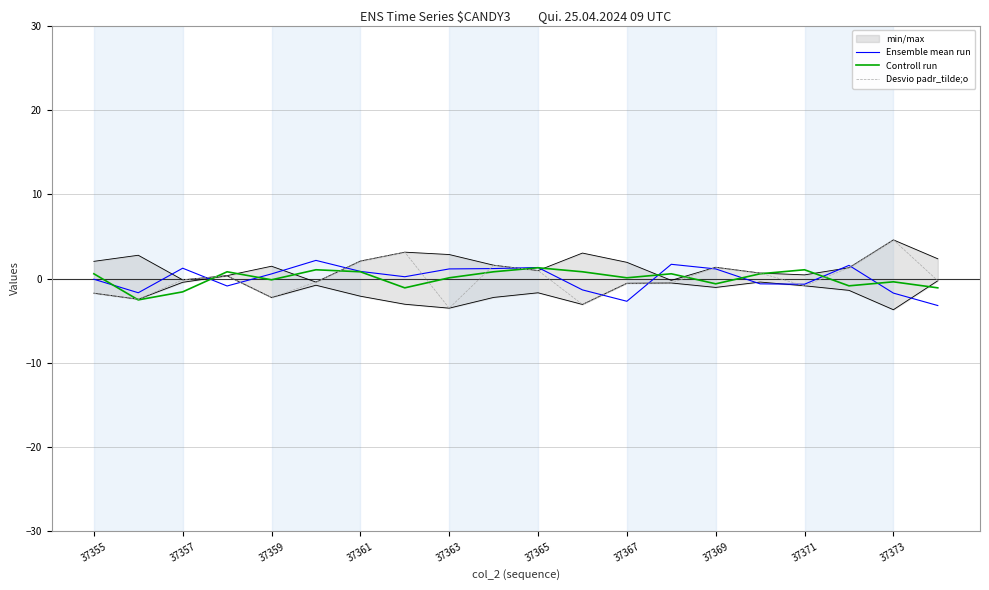

Is it true that Controll run equals 1.3 at 37365?

True